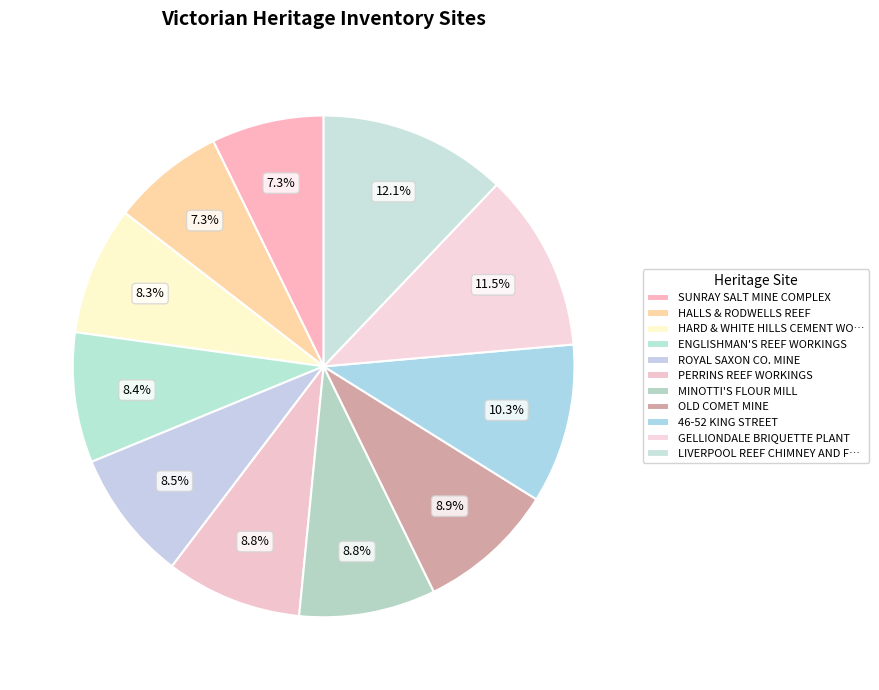

Is it true that ROYAL SAXON CO. MINE is 1% of the pie?

False